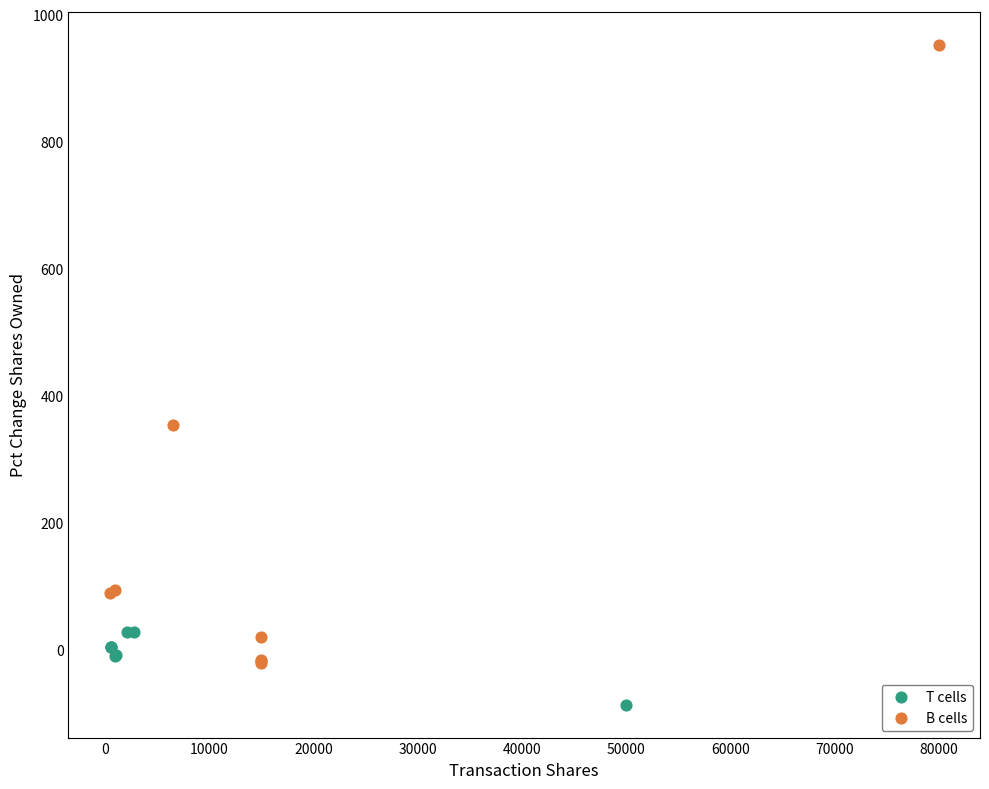

Which series contains the highest Y value?

B cells